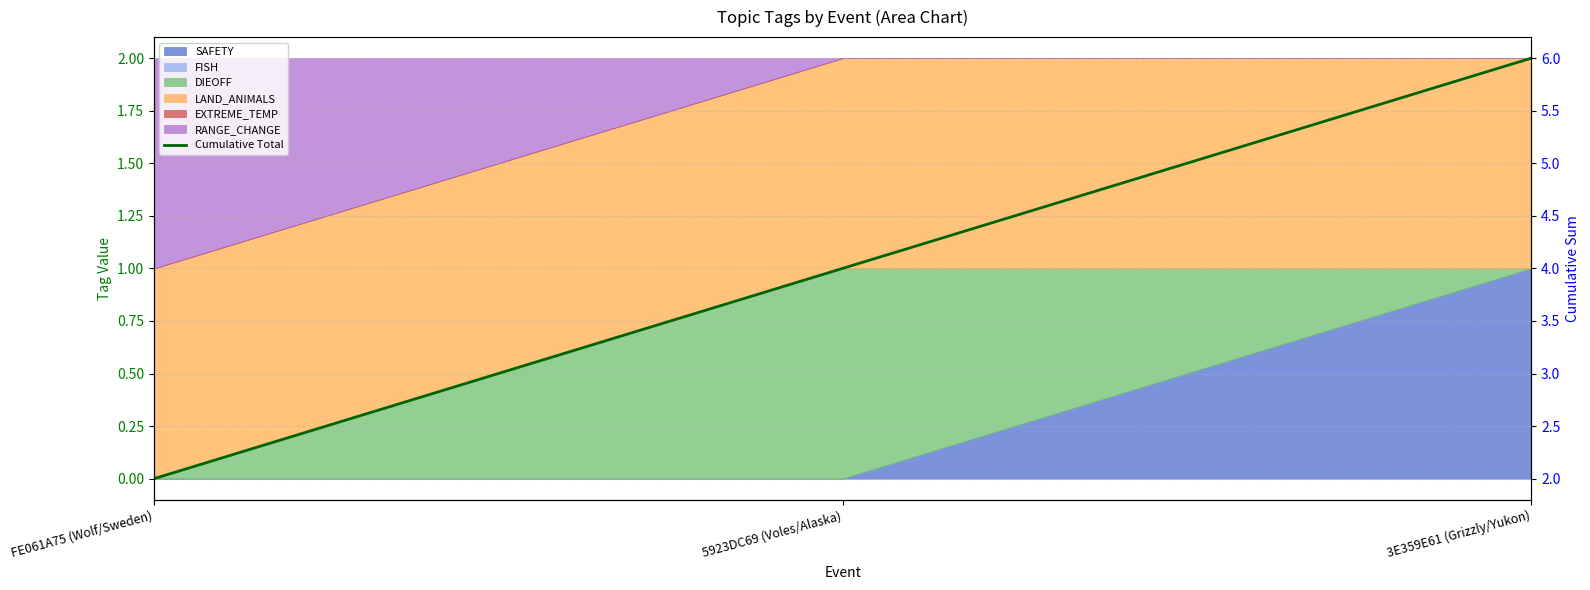

Rank the categories by value from lowest to highest.

FE061A75 (Wolf/Sweden), 5923DC69 (Voles/Alaska), 3E359E61 (Grizzly/Yukon)